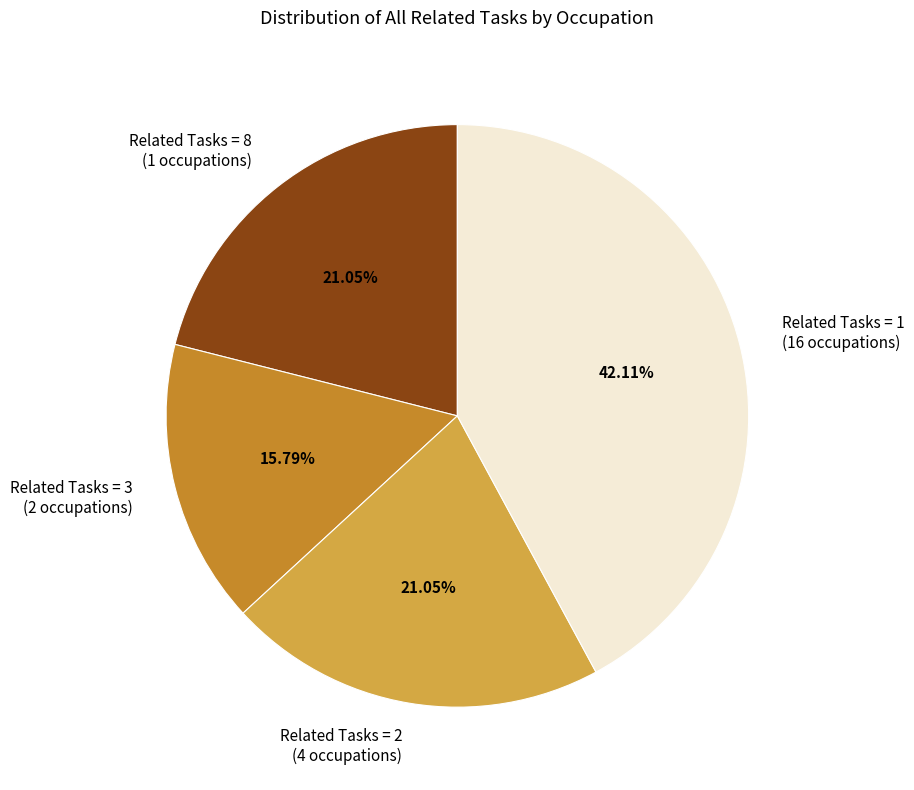

Approximately how many times larger is the value at Related Tasks = 3 (2 occupations) compared to Related Tasks = 1 (16 occupations)?

0.4